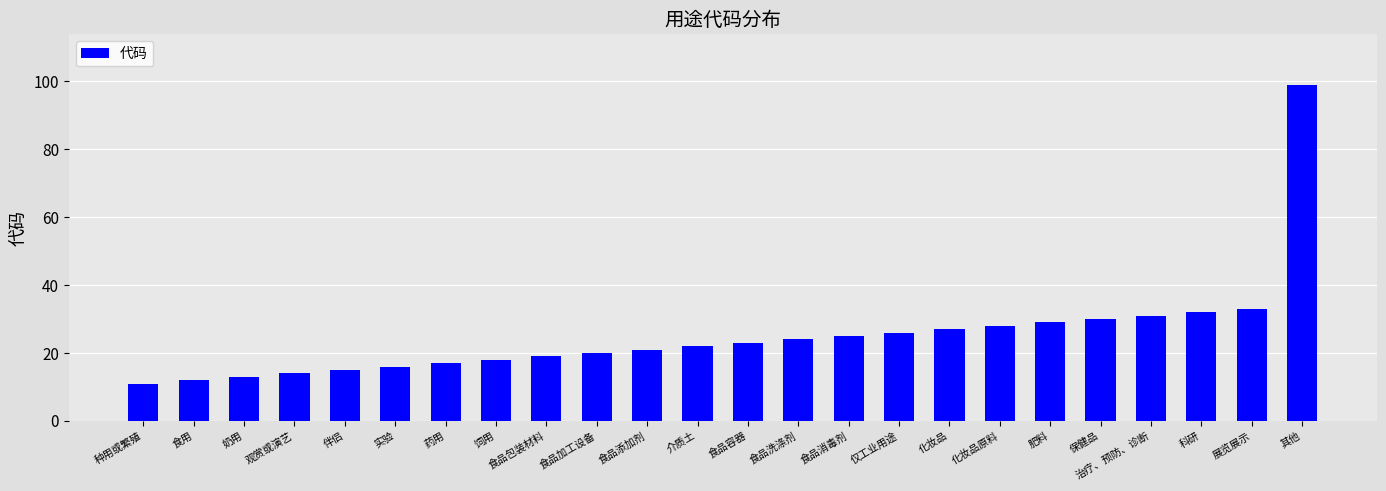

What is the minimum value shown in the chart?

11